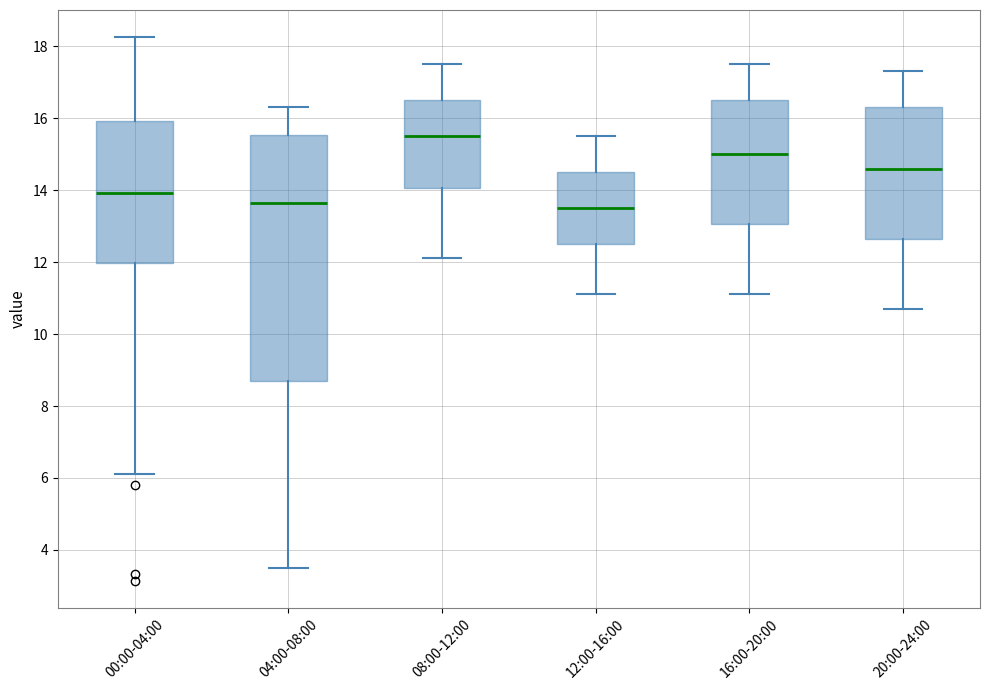

Reading left to right, transcribe this box plot: for each box, give where its median line is, the range the box spans, and where its two whiskers end, as read against the y-axis. The values are not printed on the chart, so give them approximately, as read against the axis.

00:00-04:00: median 14.0, box 12.0 to 16.0, whiskers 6.2 to 18.2
04:00-08:00: median 13.6, box 8.8 to 15.6, whiskers 3.6 to 16.4
08:00-12:00: median 15.6, box 14.0 to 16.6, whiskers 12.2 to 17.6
12:00-16:00: median 13.6, box 12.6 to 14.6, whiskers 11.2 to 15.6
16:00-20:00: median 15.0, box 13.0 to 16.6, whiskers 11.2 to 17.6
20:00-24:00: median 14.6, box 12.6 to 16.4, whiskers 10.8 to 17.4